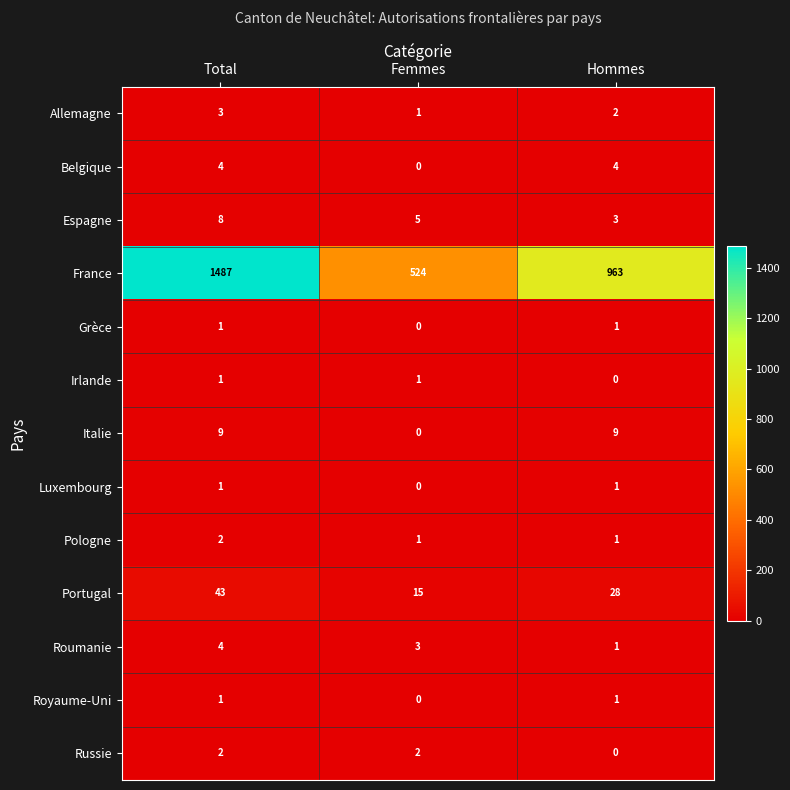

Count the Italie values in the range 0 to 9.

3